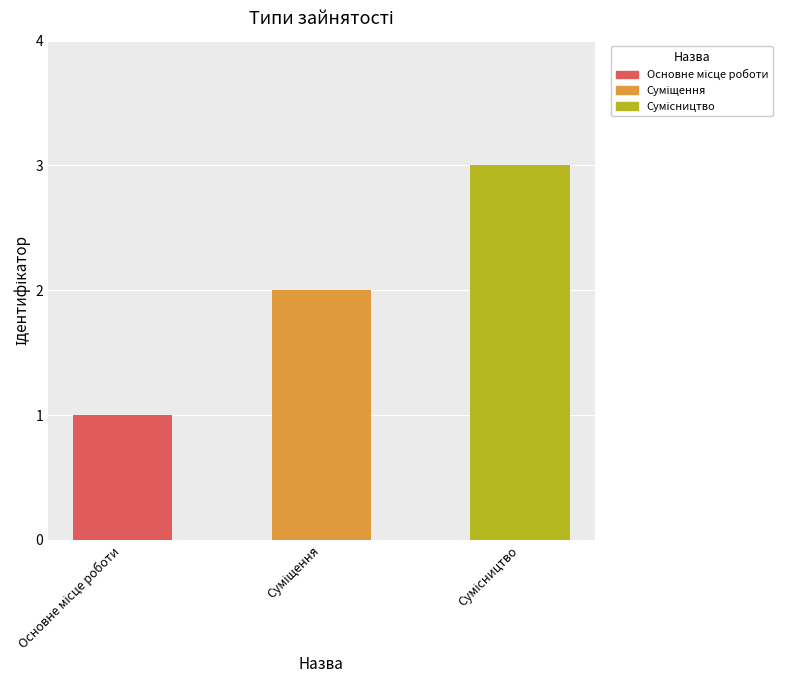

How many values are between 1 and 3?

3